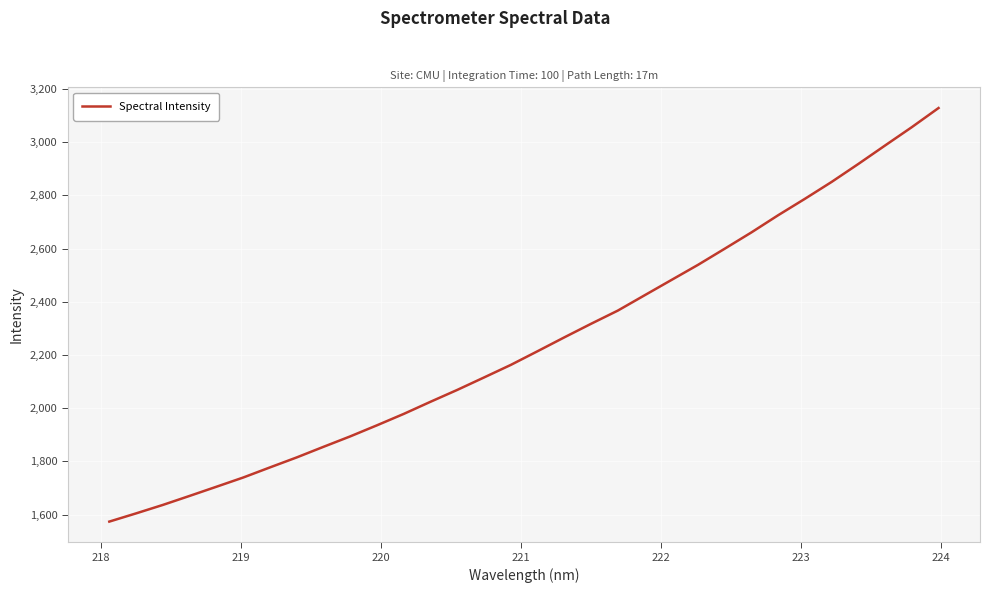

What is the smallest value displayed?

1573.4